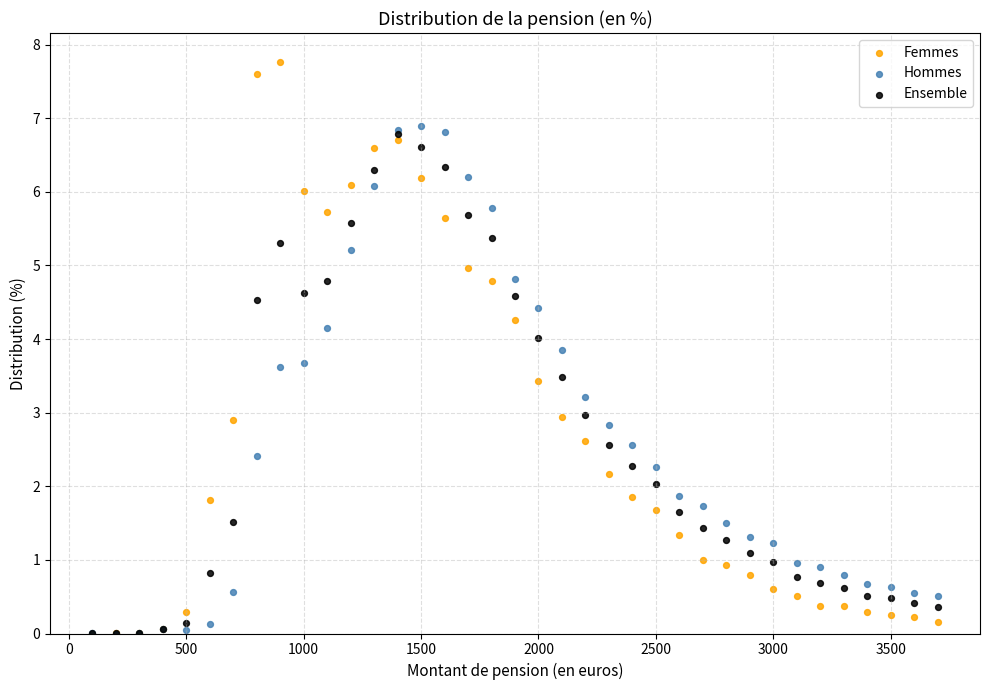

Which series contains the highest Y value?

Femmes